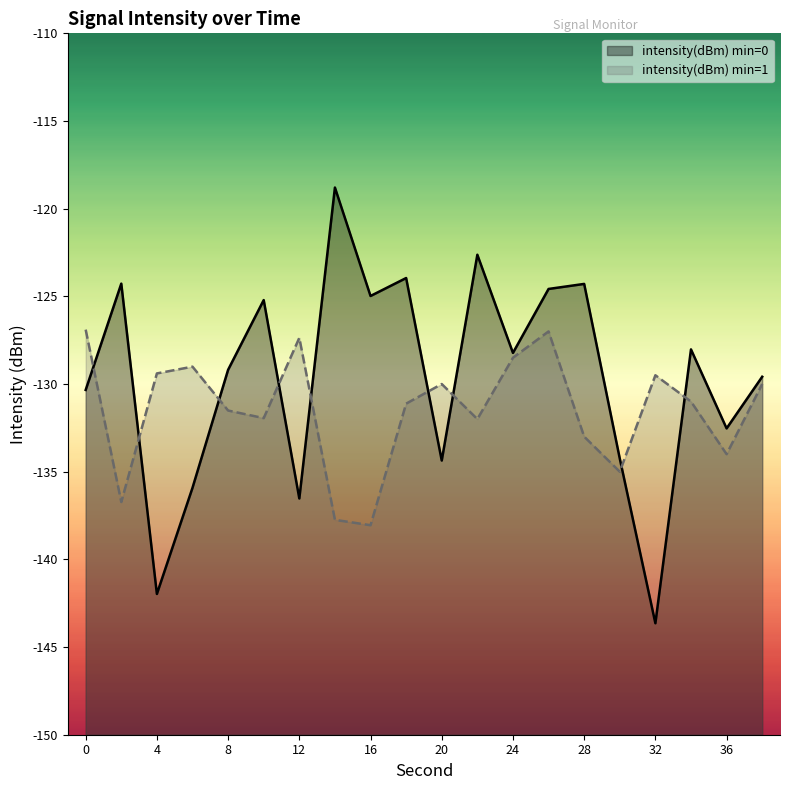

Which label corresponds to the largest value in the chart?

14